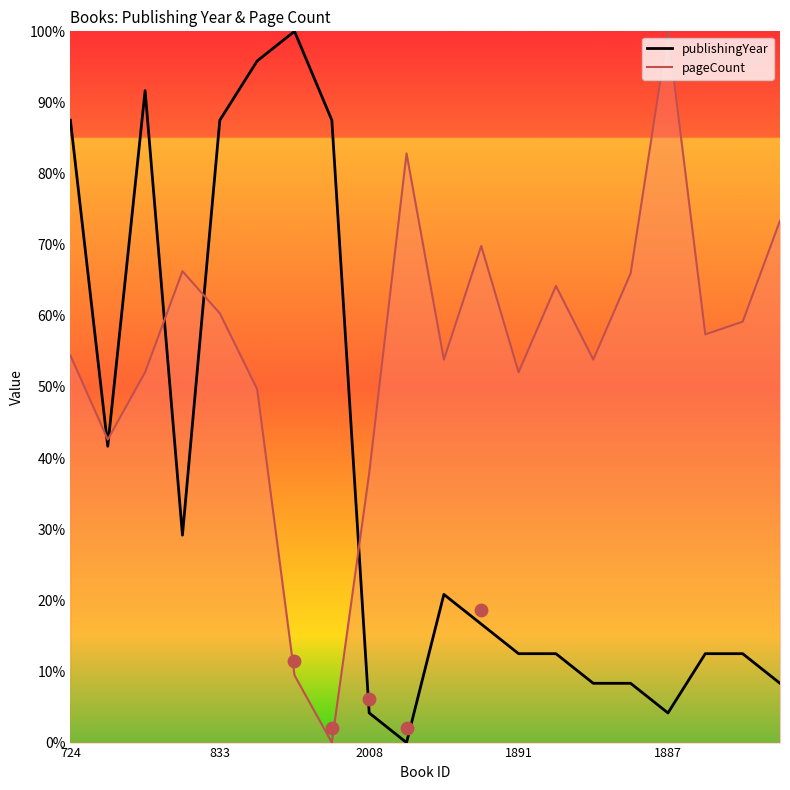

Which series contains the highest Y value?

publishingYear